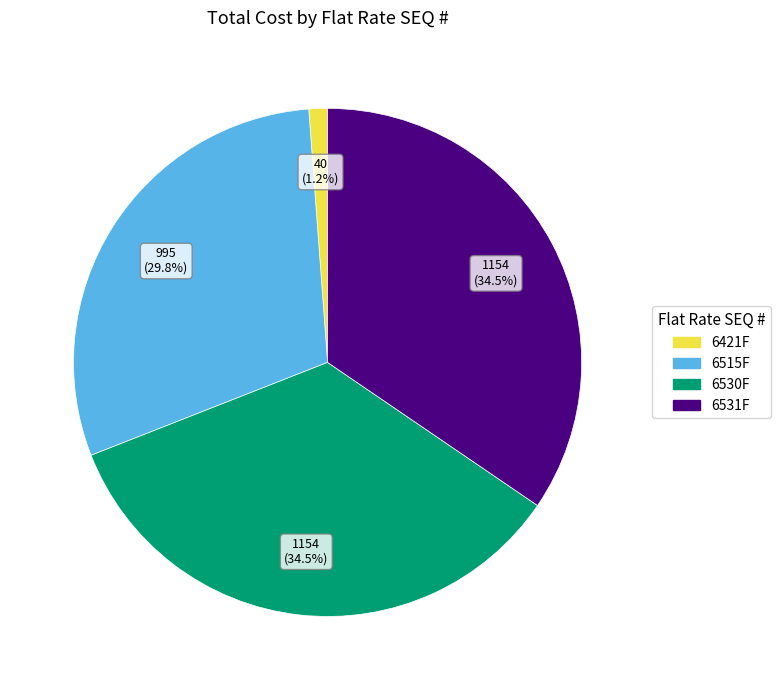

To the nearest percent, what is the average slice percentage?

25%